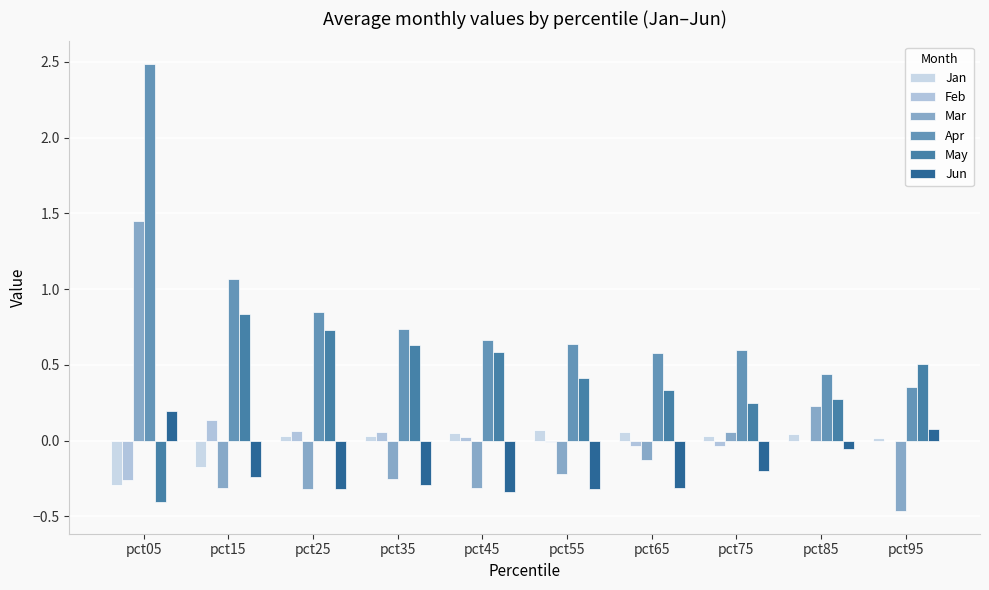

What is the difference between the Apr values at pct25 and pct05?

1.6